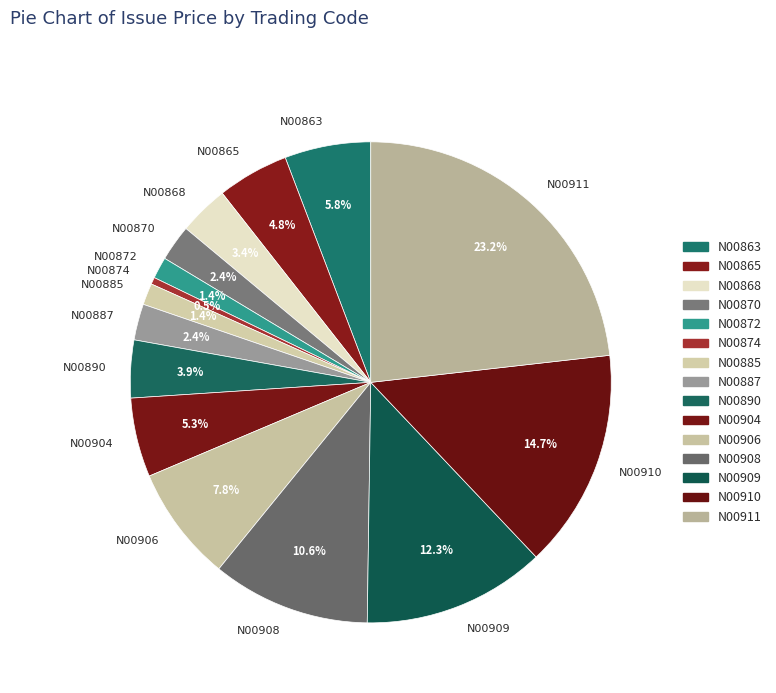

What is the ratio of the value at N00910 to the value at N00904?

2.8